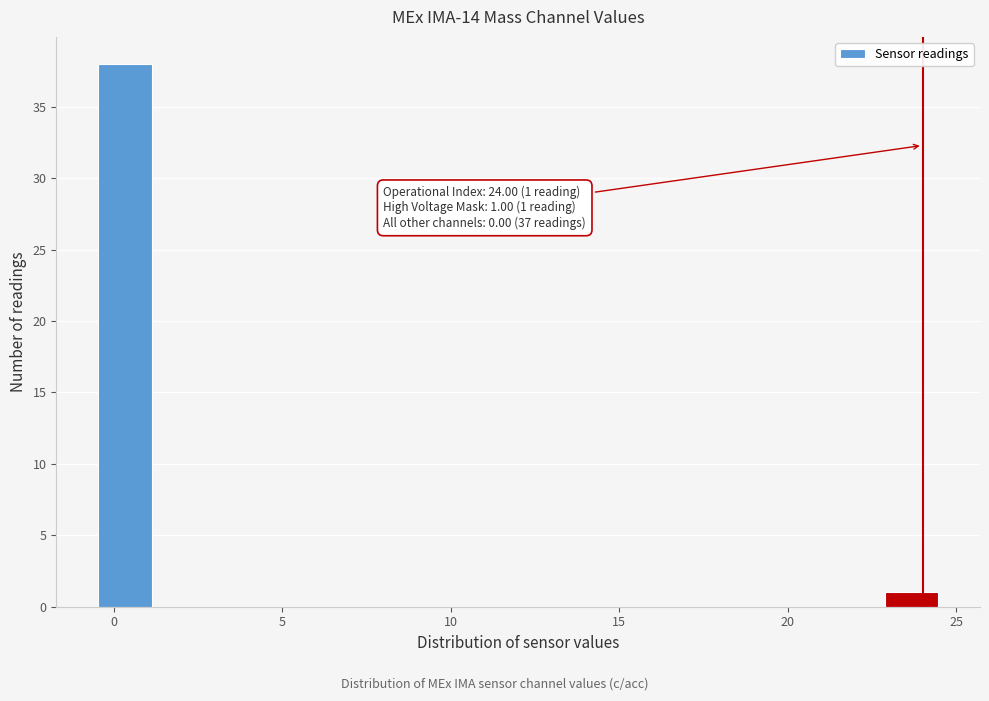

Read against the x-axis, roughly where is the centre of the tallest bar?

0.5